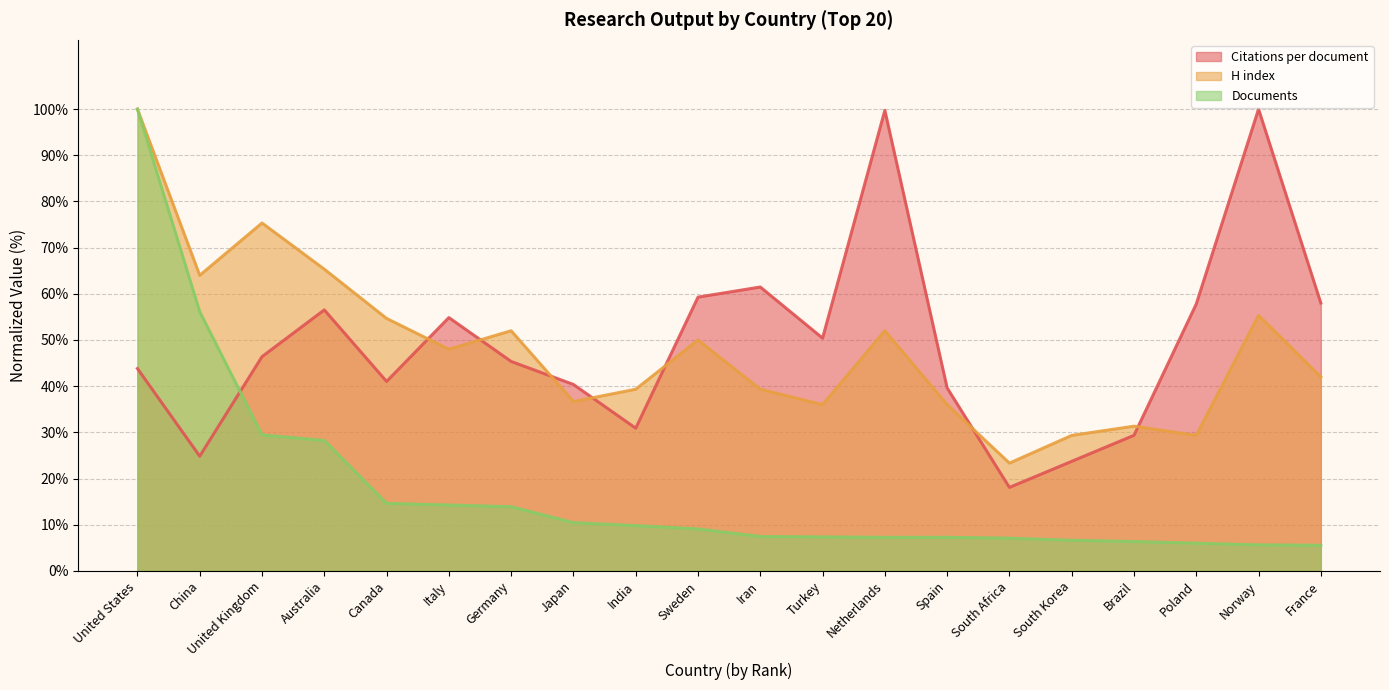

What position from the right is United States?

20